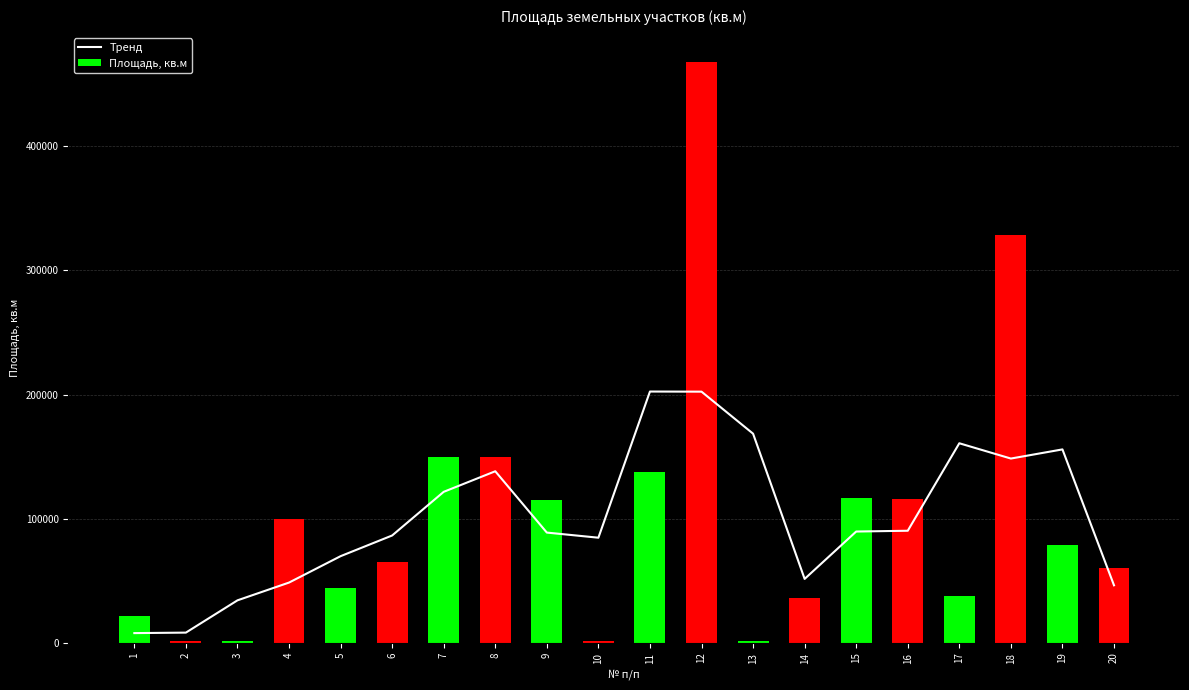

What is the approximate value of Тренд at 18?

148459.7